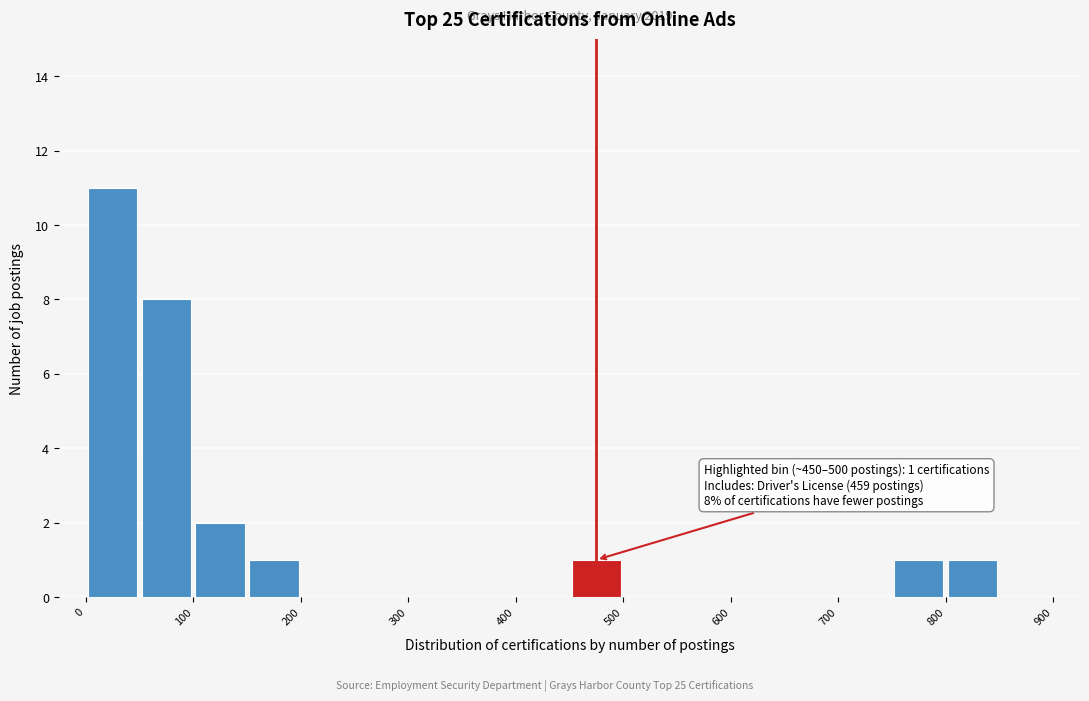

Which range on the x-axis has the tallest bar?

0 to 50